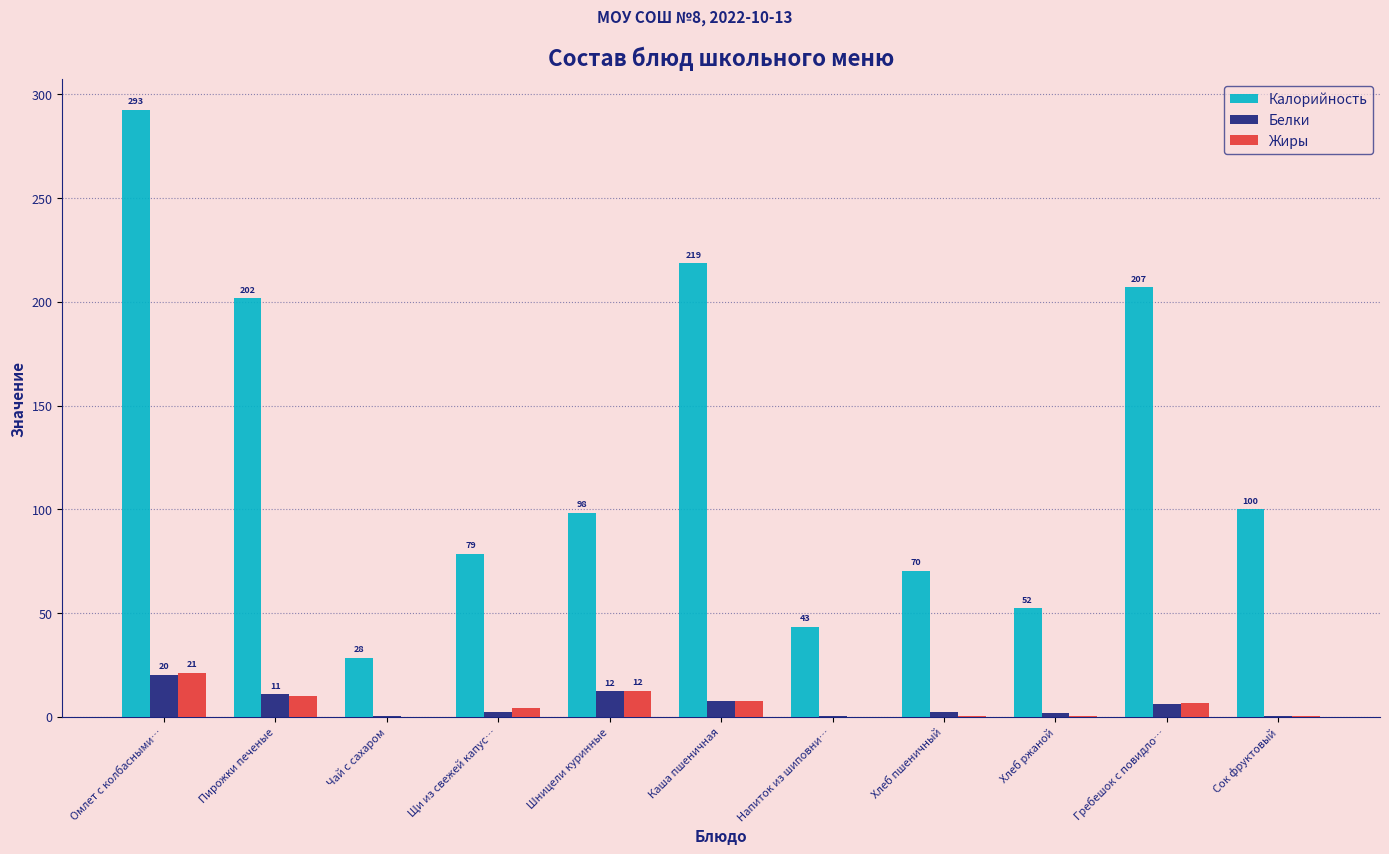

What is the maximum value for Калорийность?

292.6